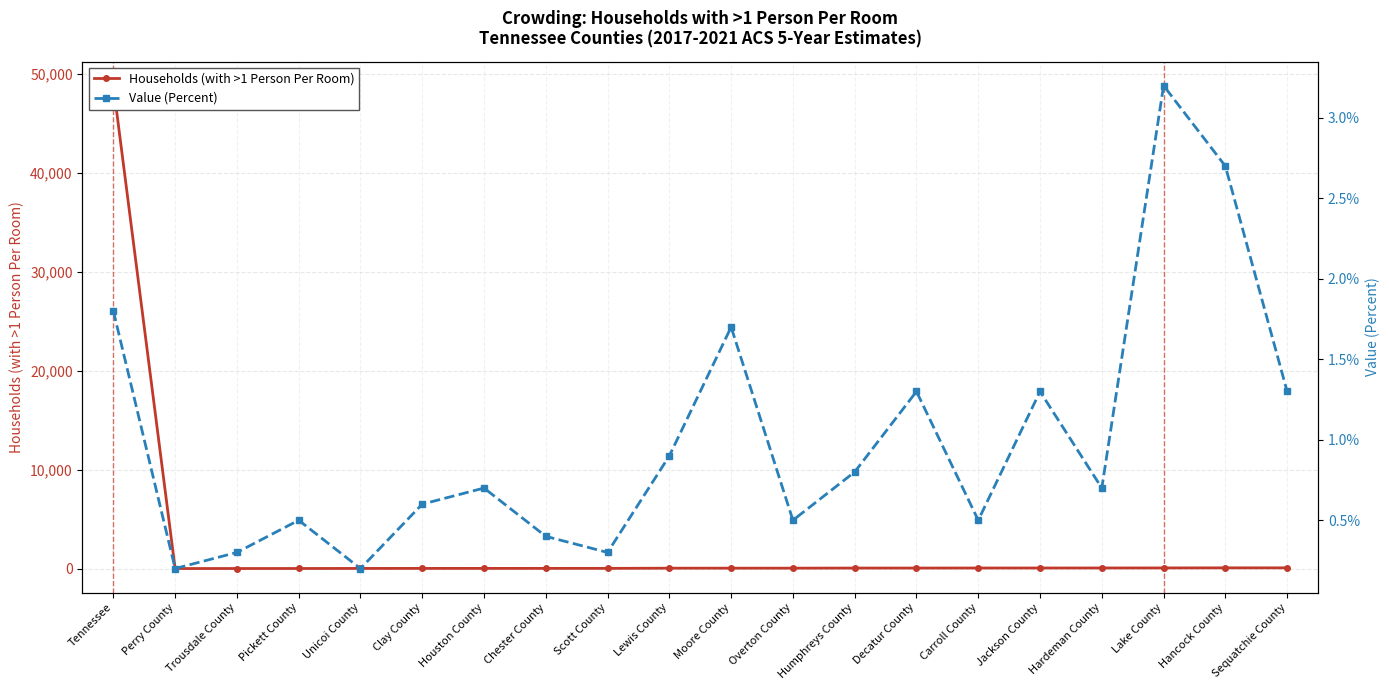

True or false: Households (with >1 Person Per Room) and Value (Percent) cross at least once.

False